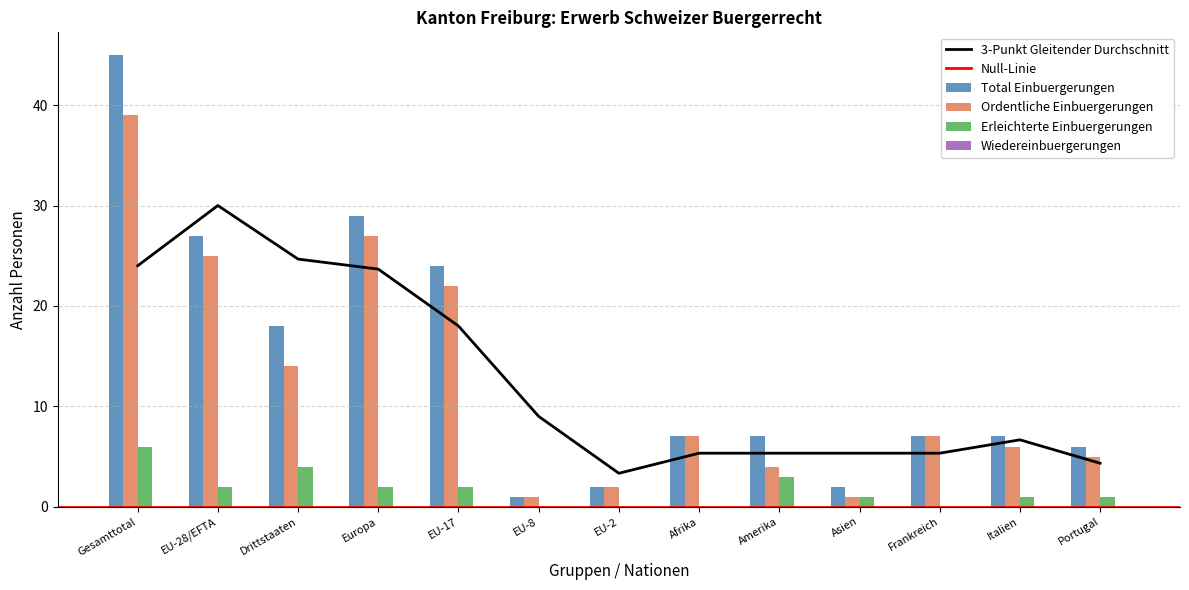

Reading left to right, list all the values displayed in this chart.

Total Einbuergerungen: 45	27	18	29	24	1	2	7	7	2	7	7	6
Ordentliche Einbuergerungen: 39	25	14	27	22	1	2	7	4	1	7	6	5
Erleichterte Einbuergerungen: 6	2	4	2	2	0	0	0	3	1	0	1	1